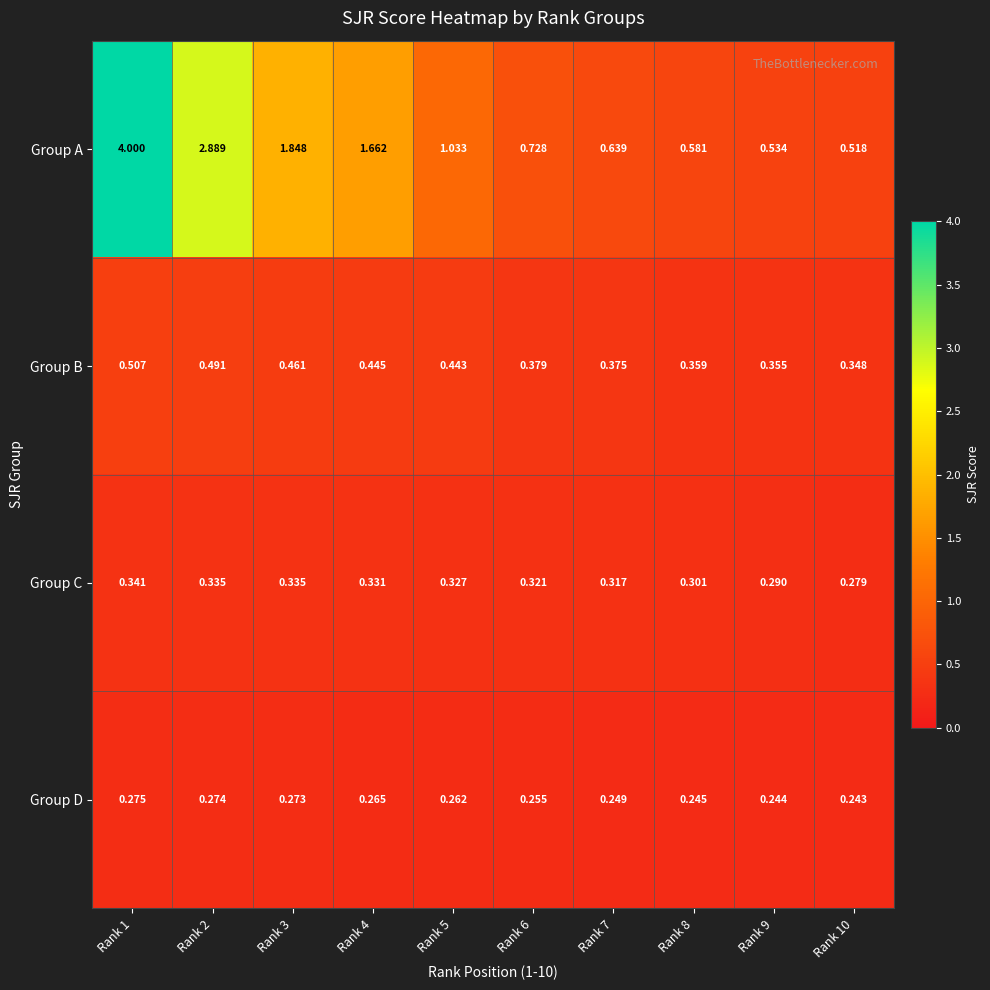

Which series changed the most between Rank 2 and Rank 8?

Group A